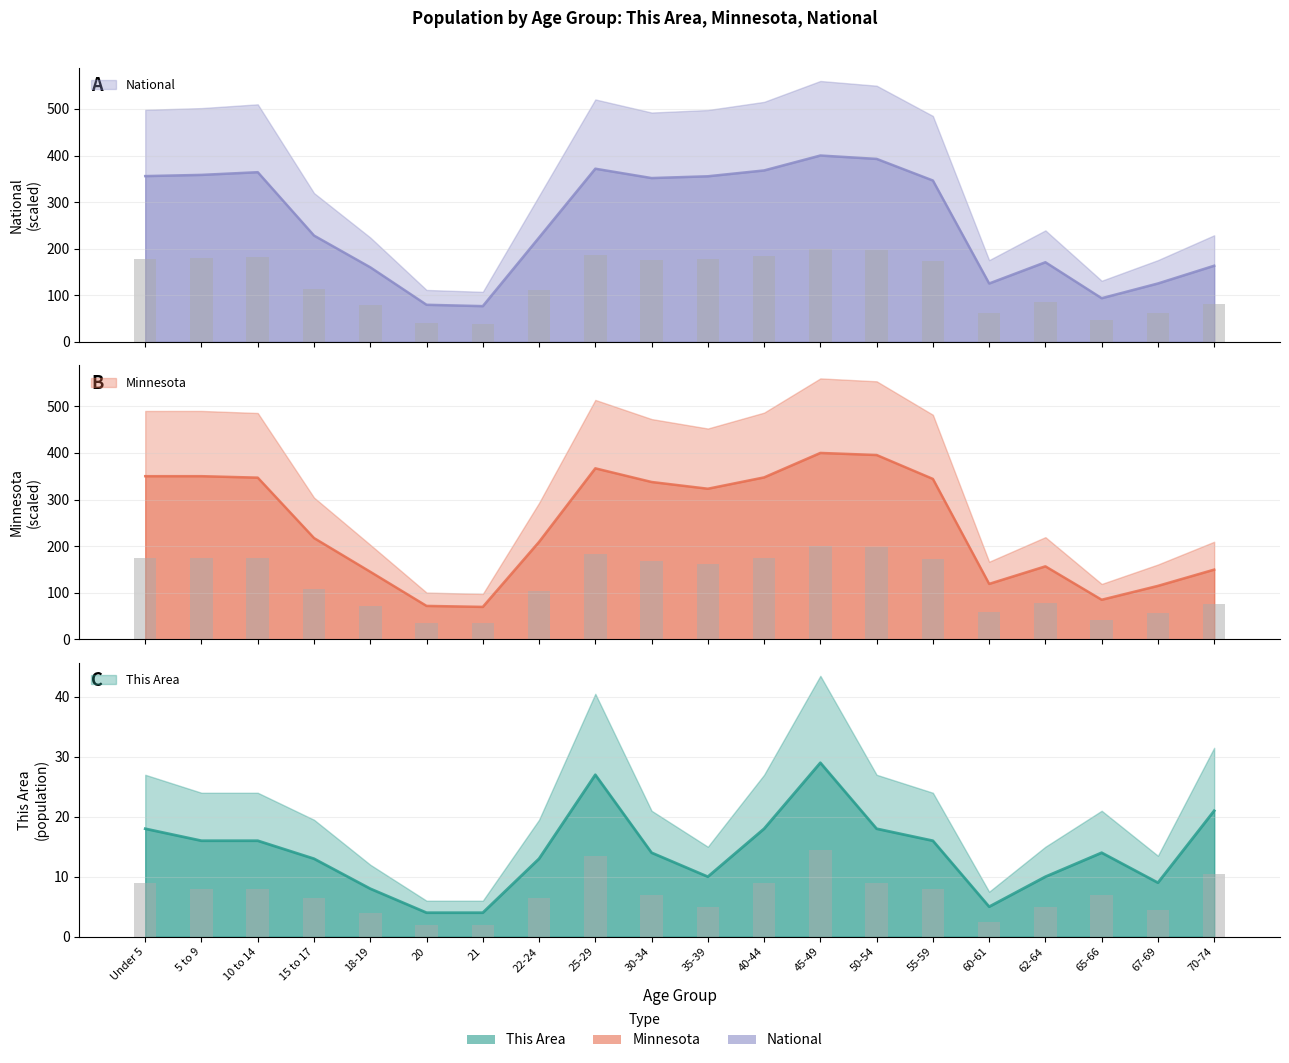

What is the label of the 4th bar from the left?

15 to 17